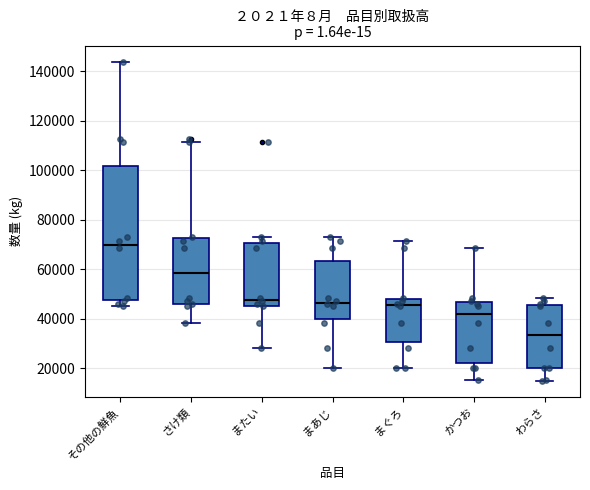

Reading left to right, read every box against the y-axis: the position of its median line, the range the box covers, and the ends of its whiskers. The values are not printed on the chart, so give them approximately, as read against the axis.

その他の鮮魚: median 70000, box 48000 to 102000, whiskers 46000 to 144000
さけ類: median 58000, box 46000 to 72000, whiskers 38000 to 112000
またい: median 48000, box 46000 to 70000, whiskers 28000 to 74000
まあじ: median 46000, box 40000 to 64000, whiskers 20000 to 74000
まぐろ: median 46000, box 30000 to 48000, whiskers 20000 to 72000
かつお: median 42000, box 22000 to 46000, whiskers 16000 to 68000
わらさ: median 34000, box 20000 to 46000, whiskers 14000 to 48000